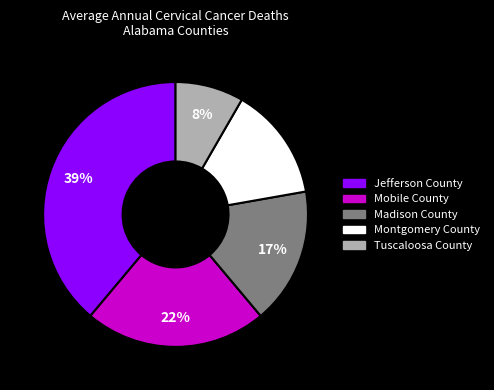

Is the sum of Jefferson County and Madison County greater than half?

Yes